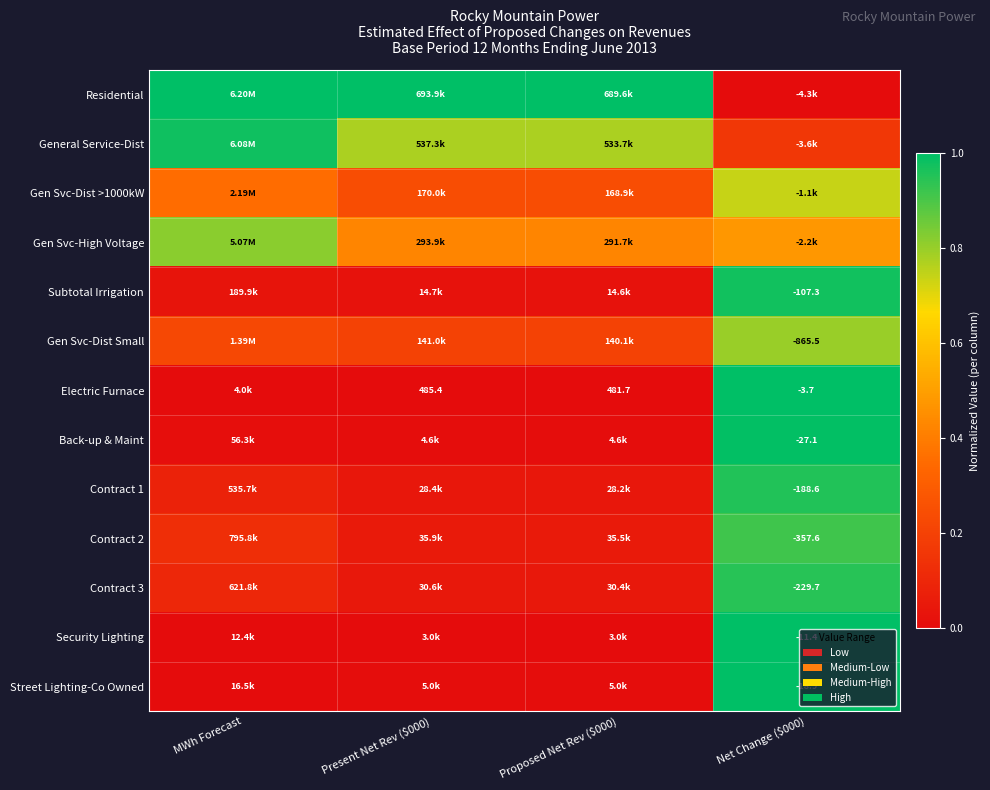

True or false: Electric Furnace has a value of 1.0 at Net Change ($000).

True